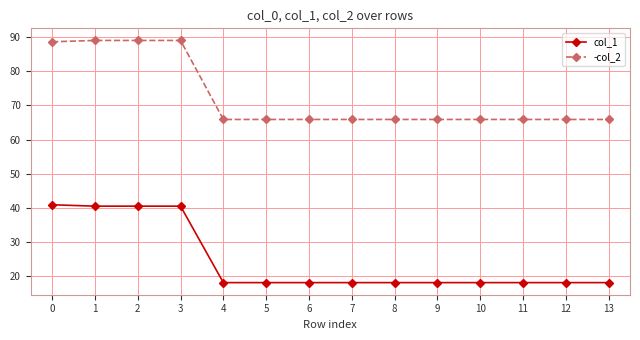

List the series in order of their peak value, lowest first.

col_1, -col_2